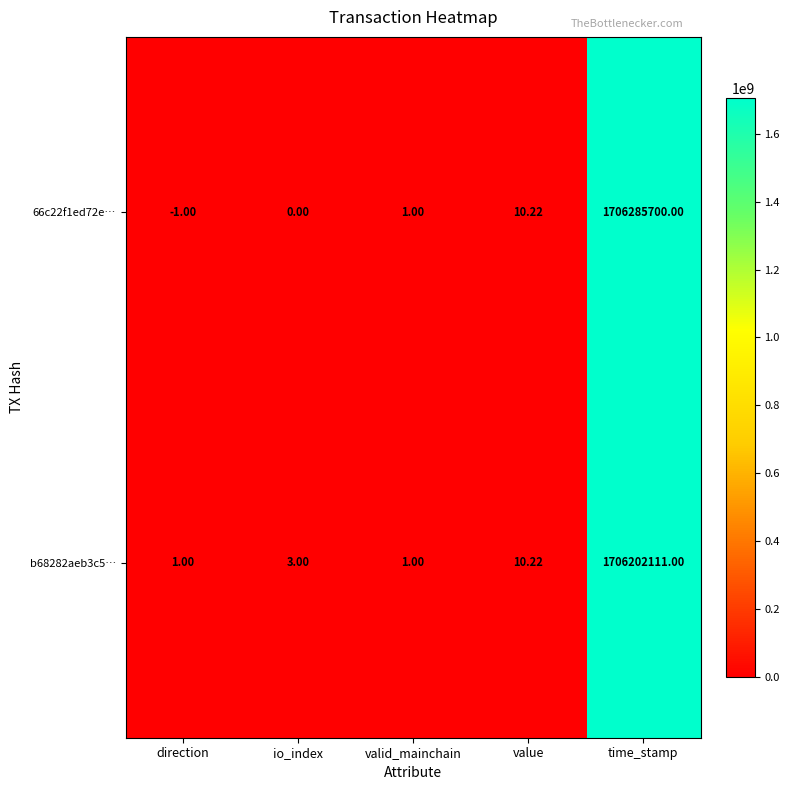

At which label is 66c22f1ed72e… closest to 853142849?

value